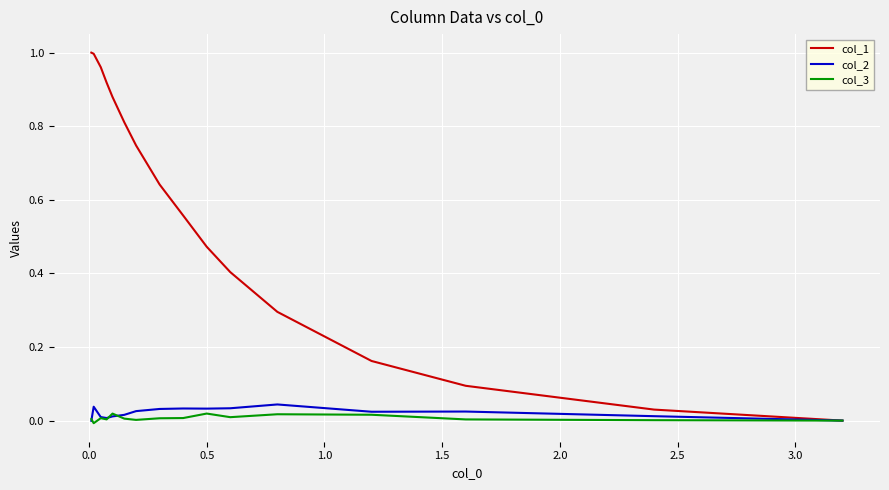

Which series has the largest range (max minus min)?

col_1